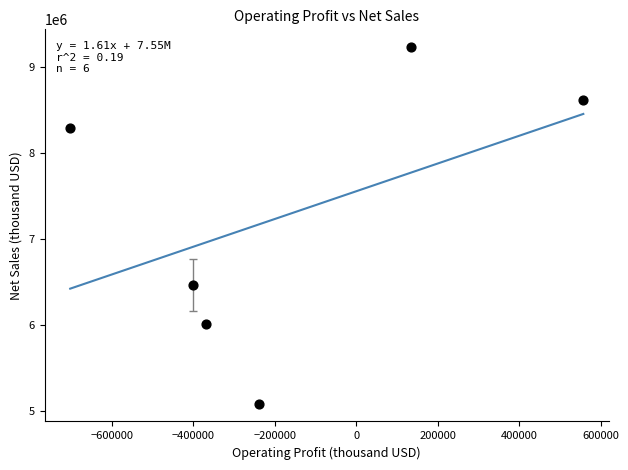

What is the range of X values (max minus min)?

1259700